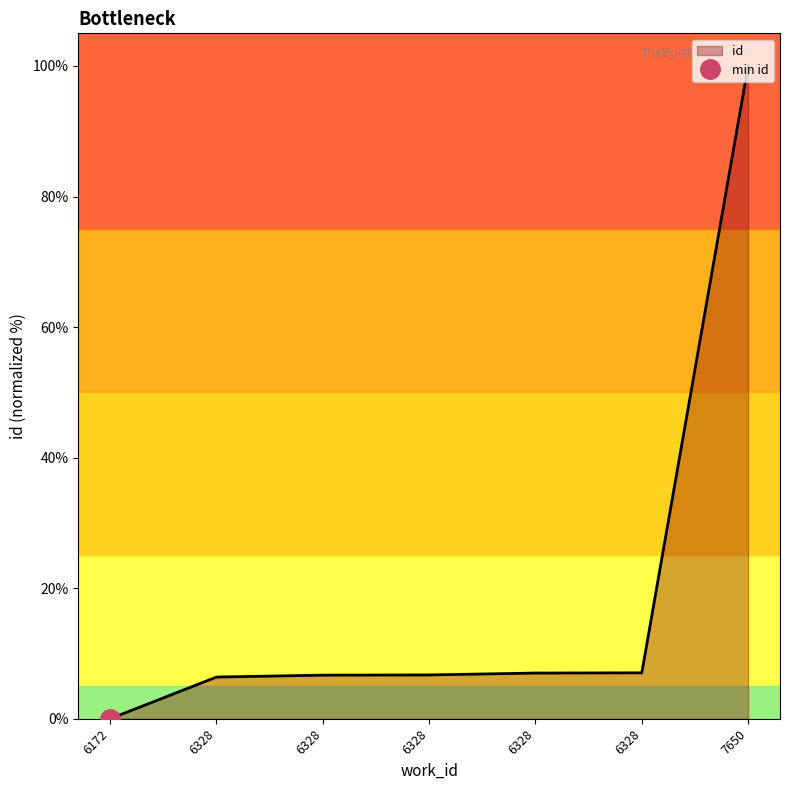

What is the difference between the maximum and minimum values?

100.0